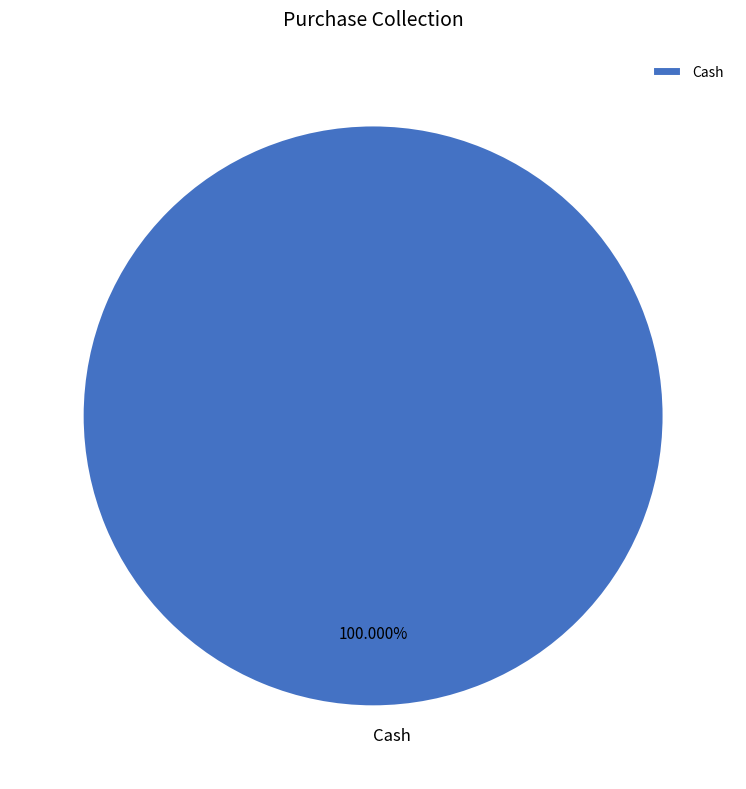

Is Cash the majority of the pie?

Yes